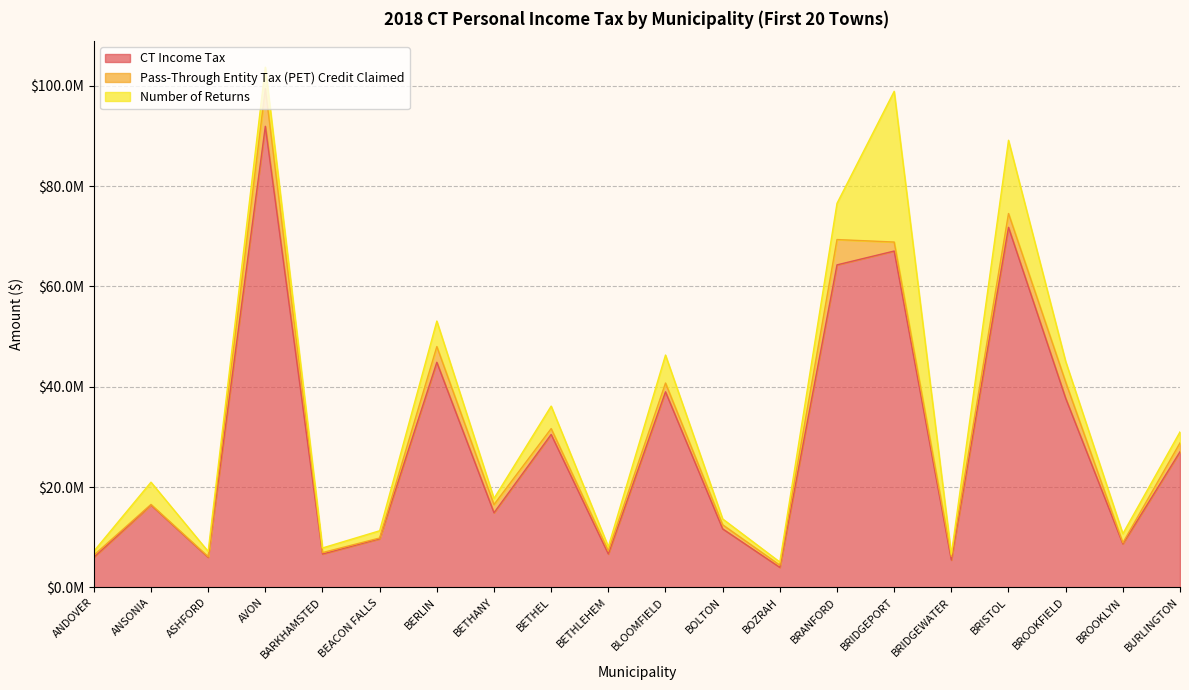

What is the minimum value for Pass-Through Entity Tax (PET) Credit Claimed (line)?

4423538